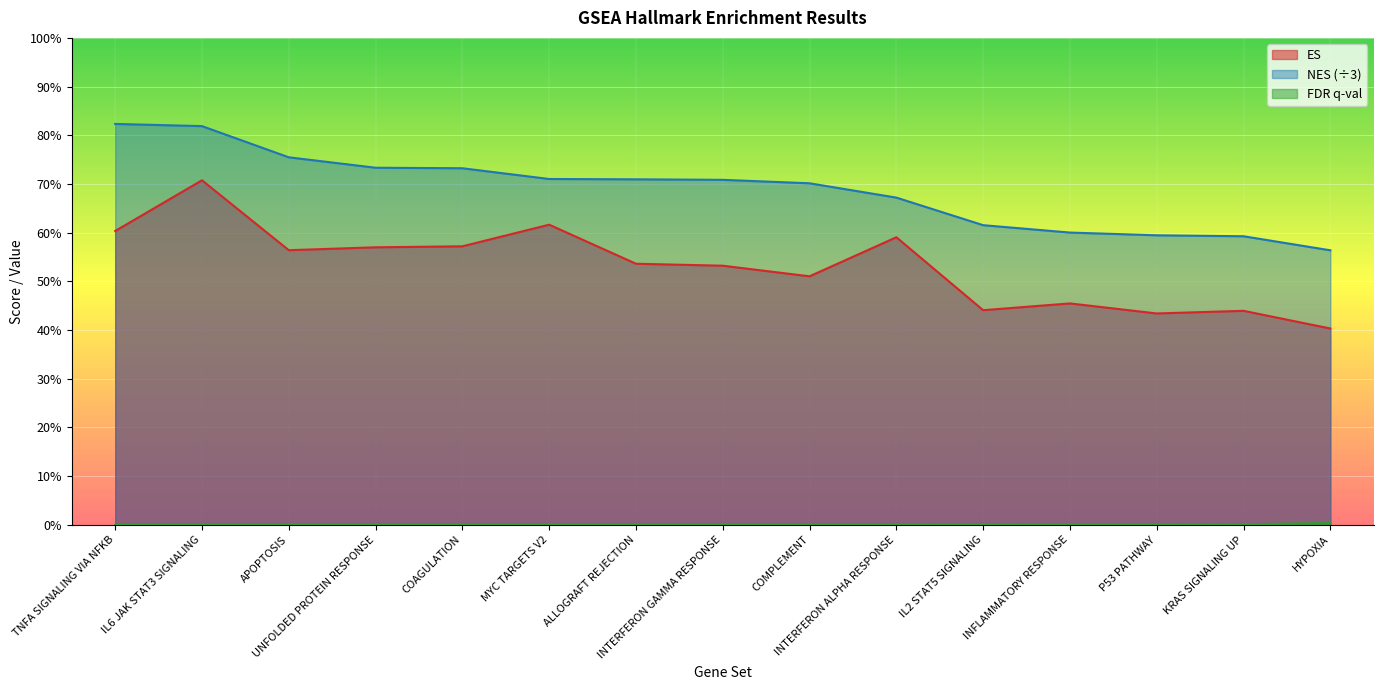

Rank the series at IL2 STAT5 SIGNALING from lowest to highest value.

FDR q-val, ES, NES (÷3)